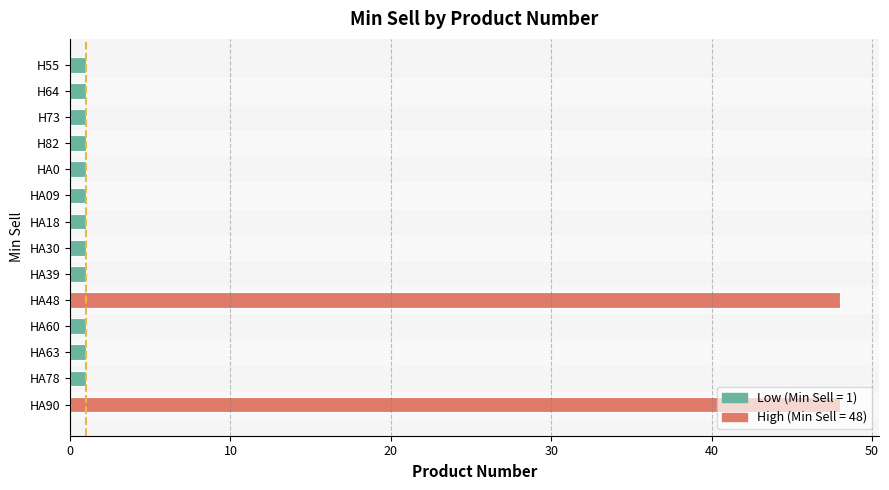

The chart shows a value of 1 at HA60. True or false?

True